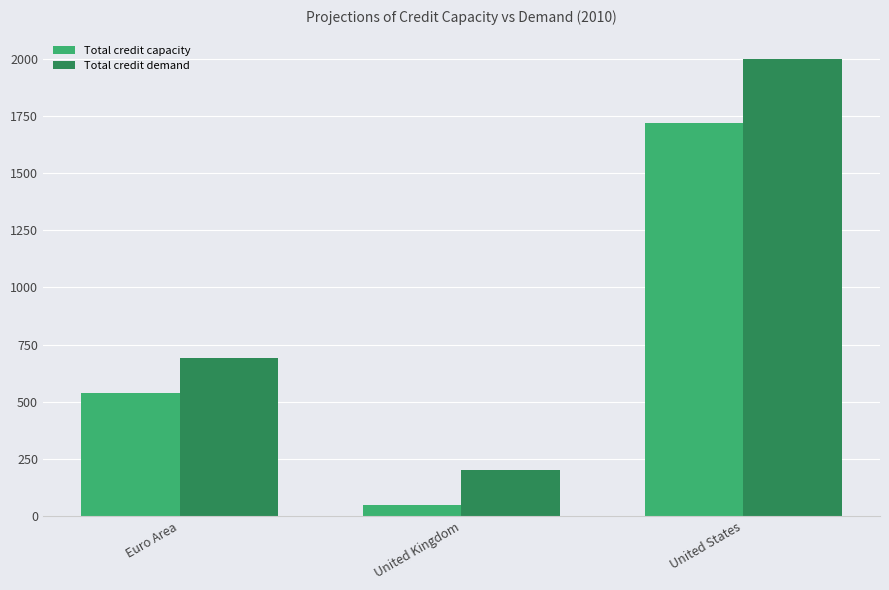

Rank the categories by Total credit demand value from lowest to highest.

United Kingdom, Euro Area, United States